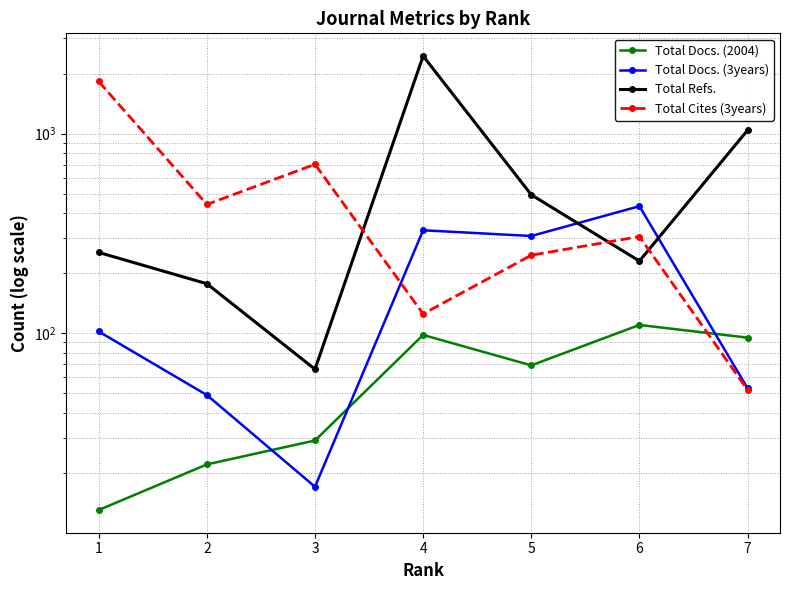

What is the difference between the highest and lowest values at 3?

685